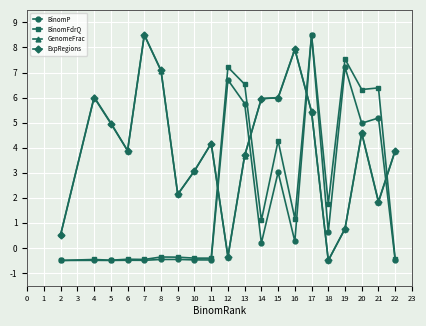

Is the value of BinomFdrQ at 12 greater than the value of GenomeFrac at 14?

Yes